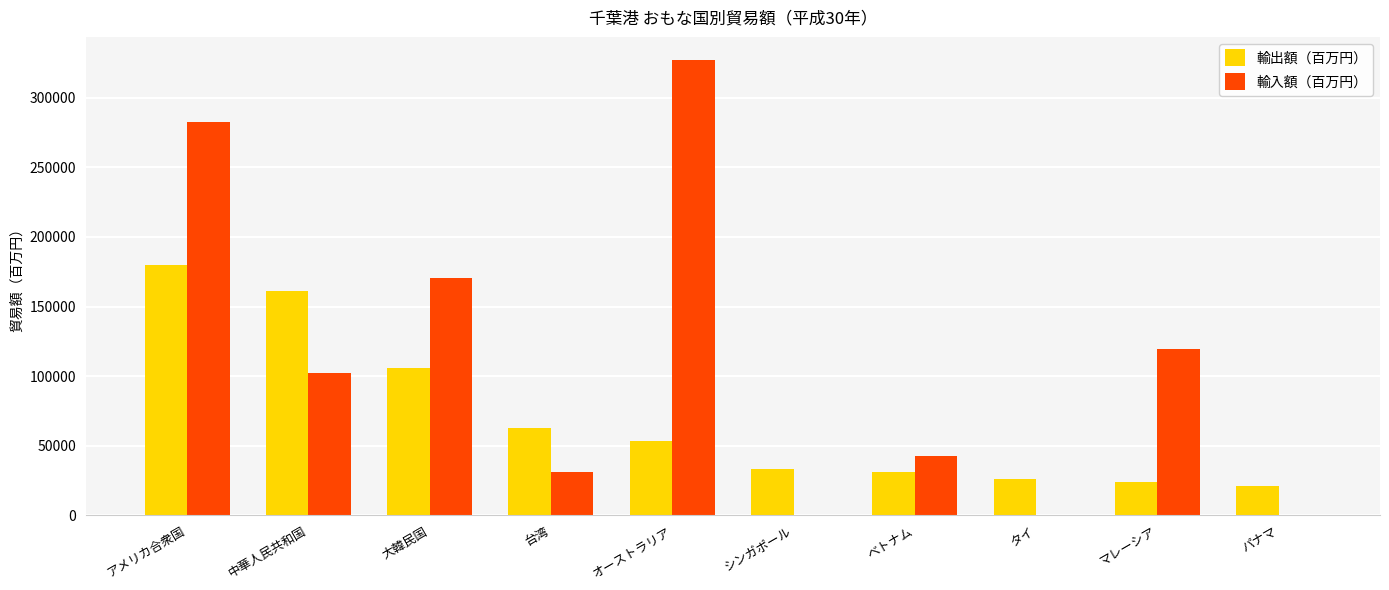

Is it true that 輸出額（百万円） equals 106188.4 at 大韓民国?

True